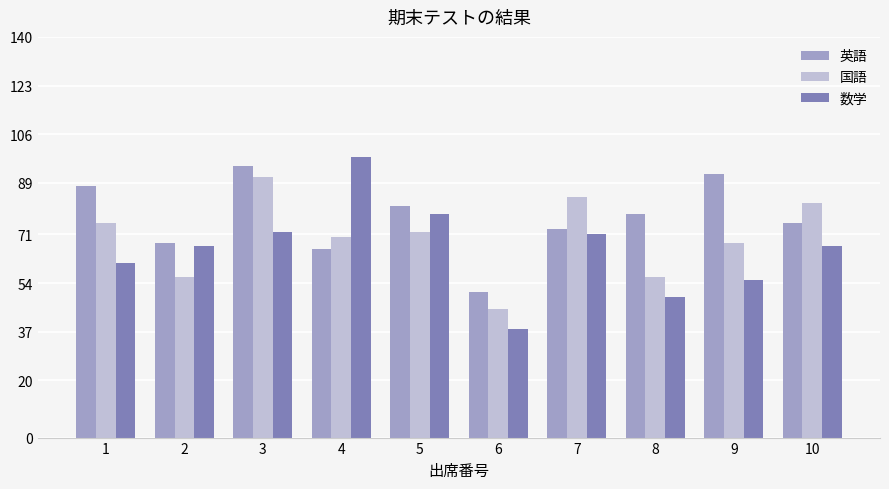

Which series has the widest spread of values?

数学